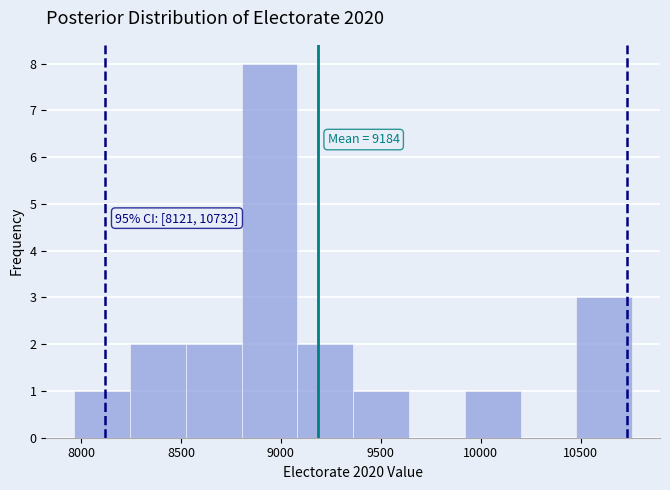

Over which range of the x-axis is the bar tallest?

8800 to 9100